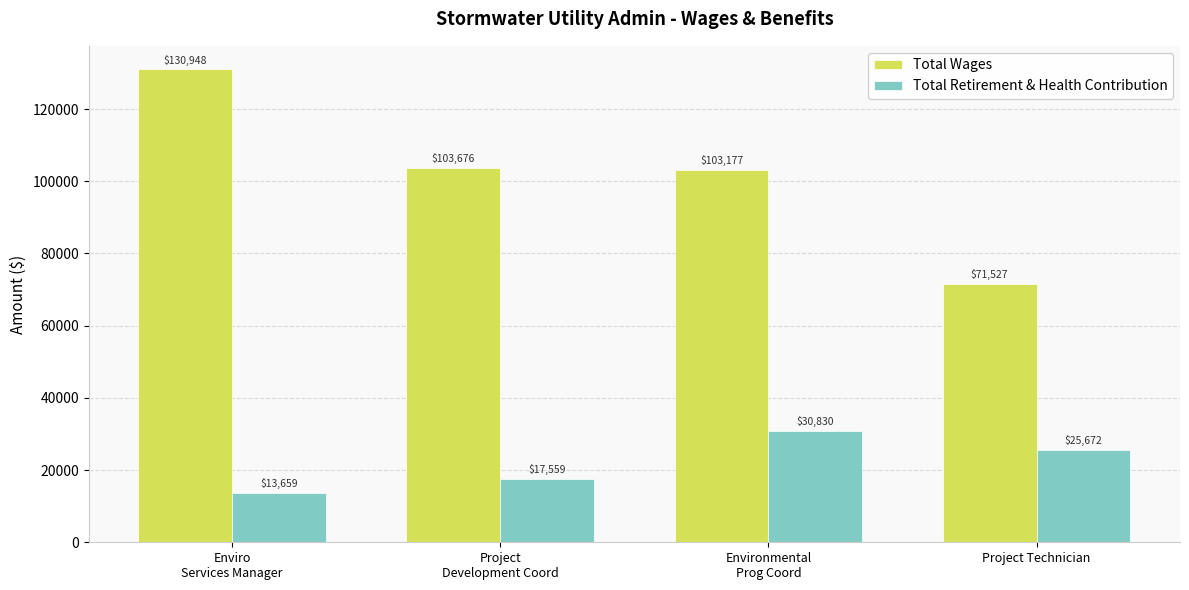

At which label is Total Wages closest to 101237?

Environmental
Prog Coord